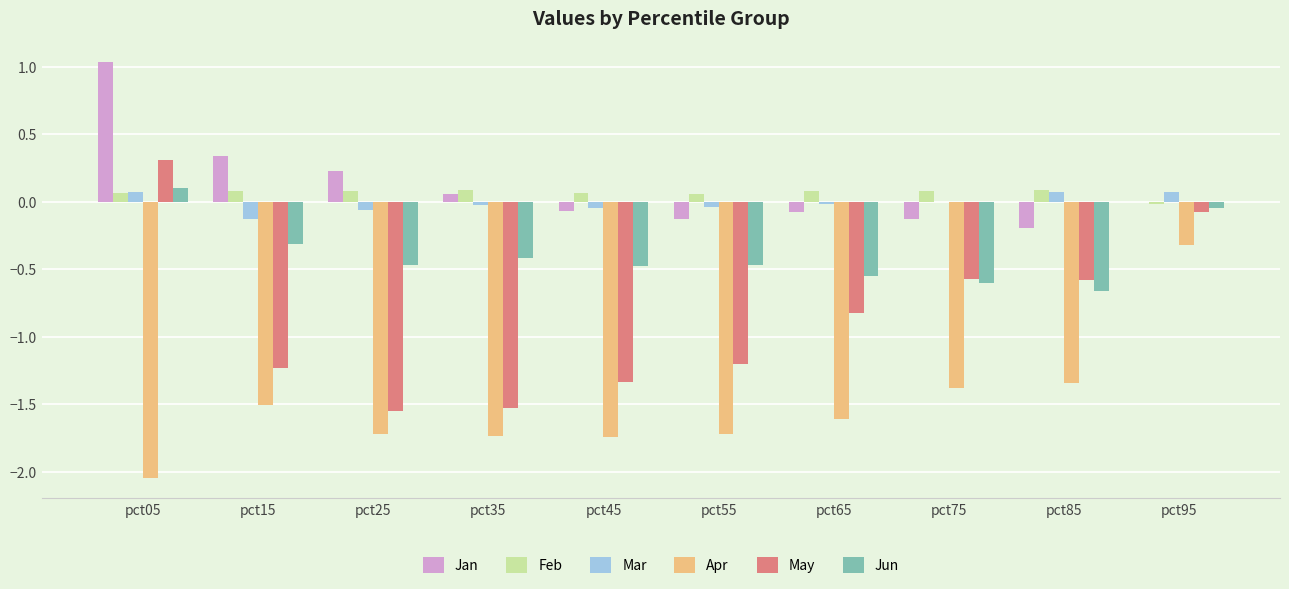

Count the number of data series in this chart.

6